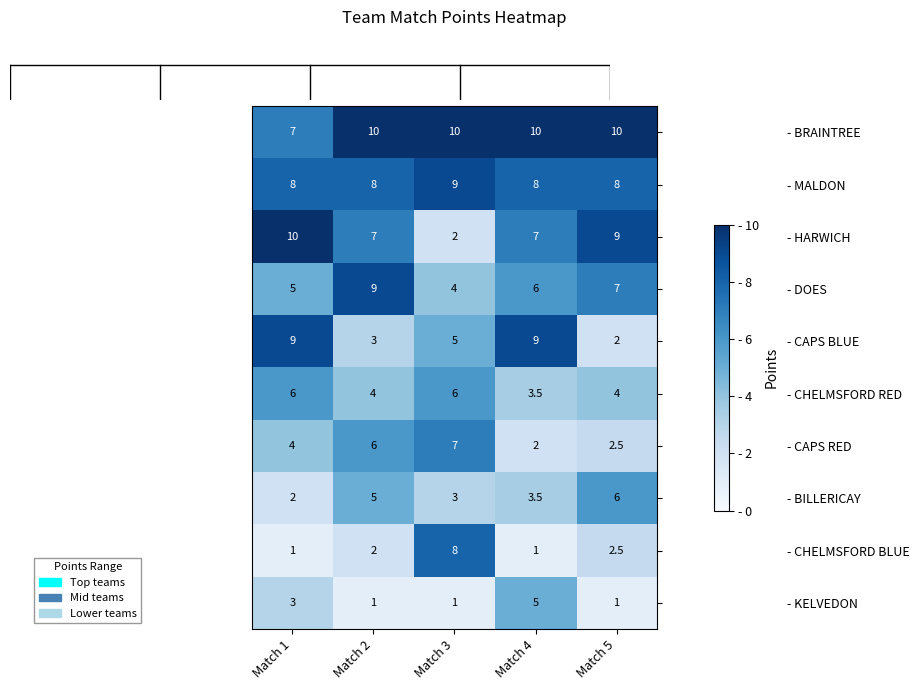

At which label is - DOES closest to 6?

Match 4